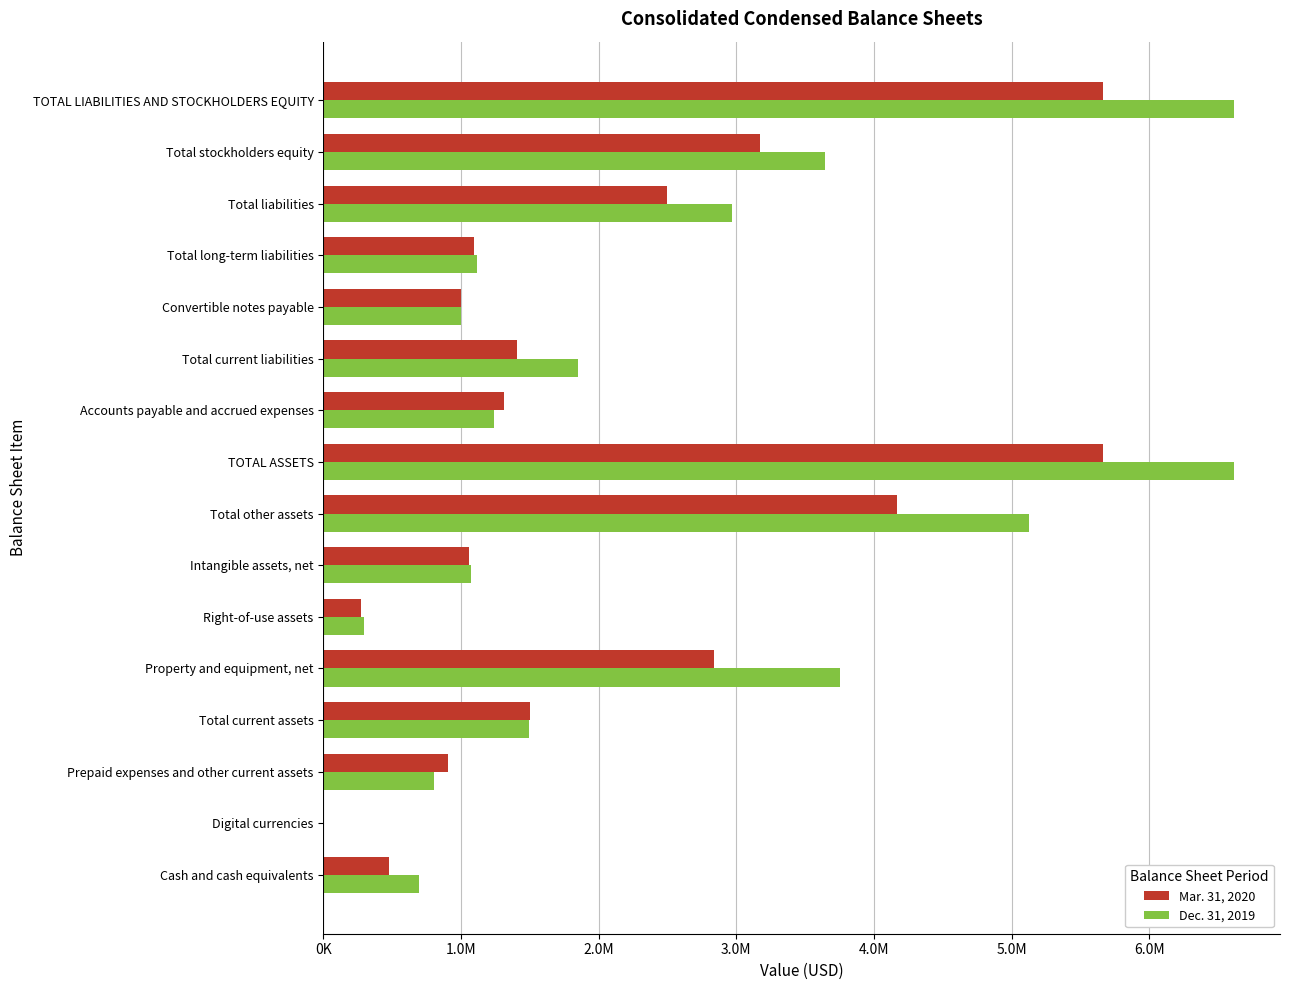

What are all the series names shown in the legend?

Mar. 31, 2020, Dec. 31, 2019